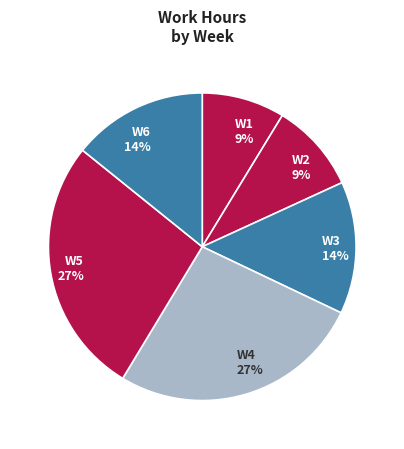

Is W3 14% the majority of the pie?

No